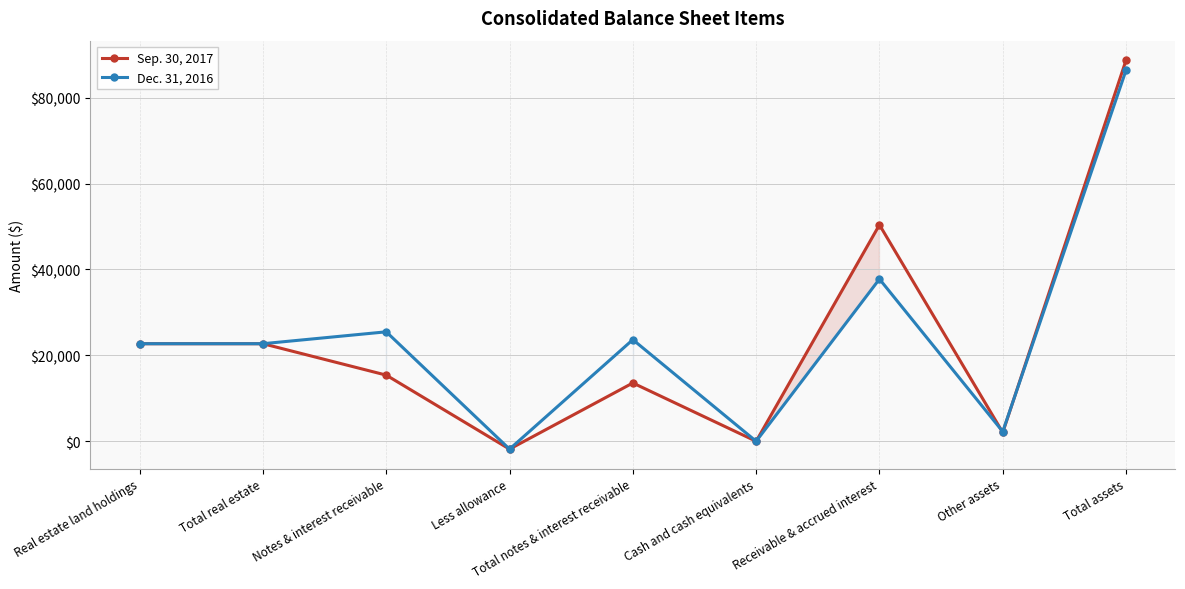

Which series changed the most between Notes & interest receivable and Other assets?

Dec. 31, 2016